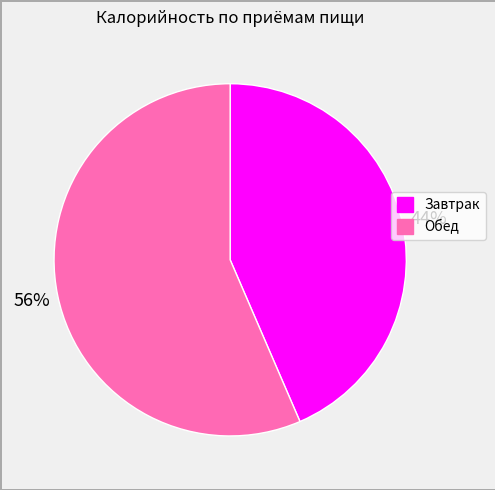

How many segments does this pie chart have?

2